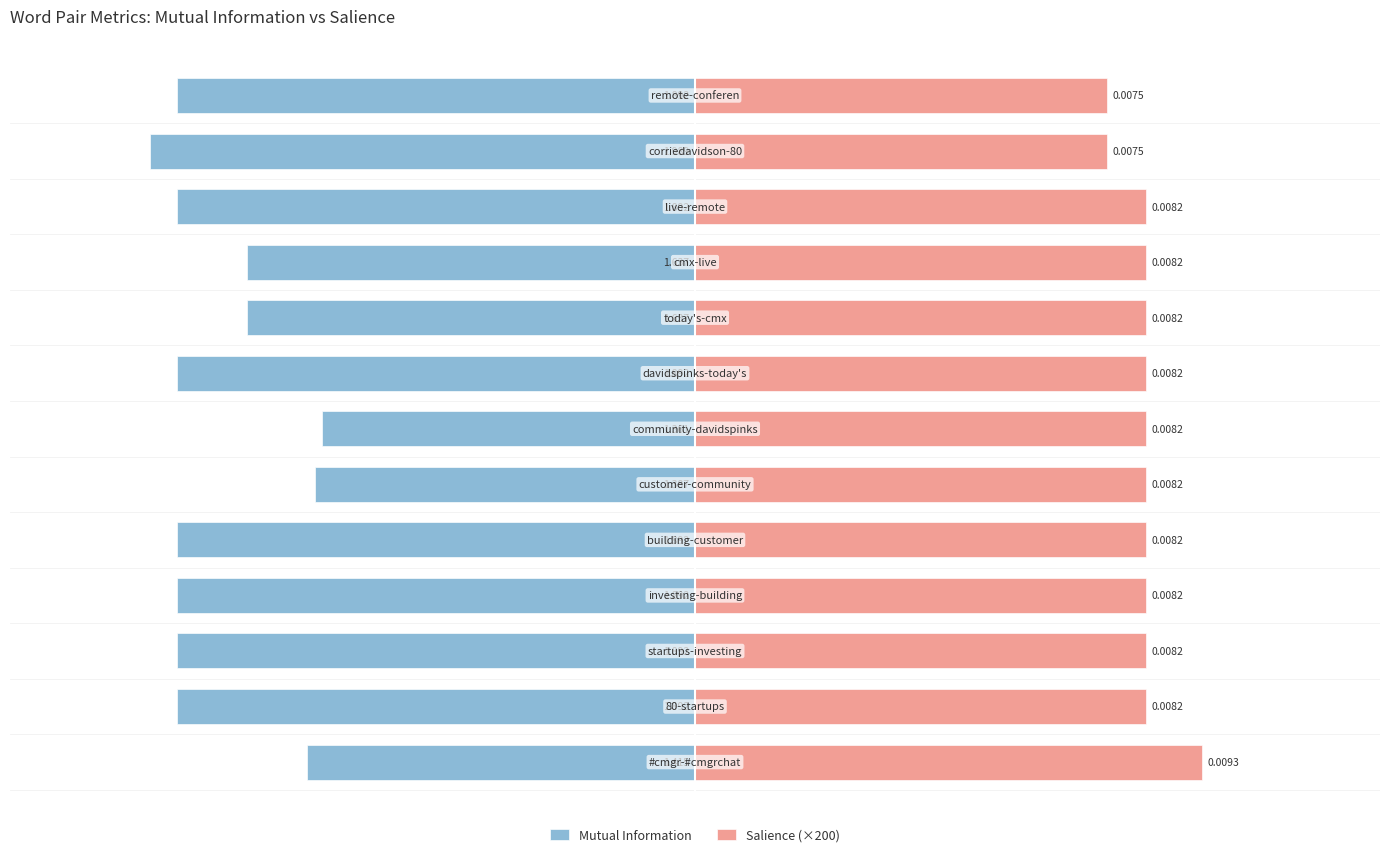

What is the value of the Mutual Information bar at the 11th from the left?

-1.9